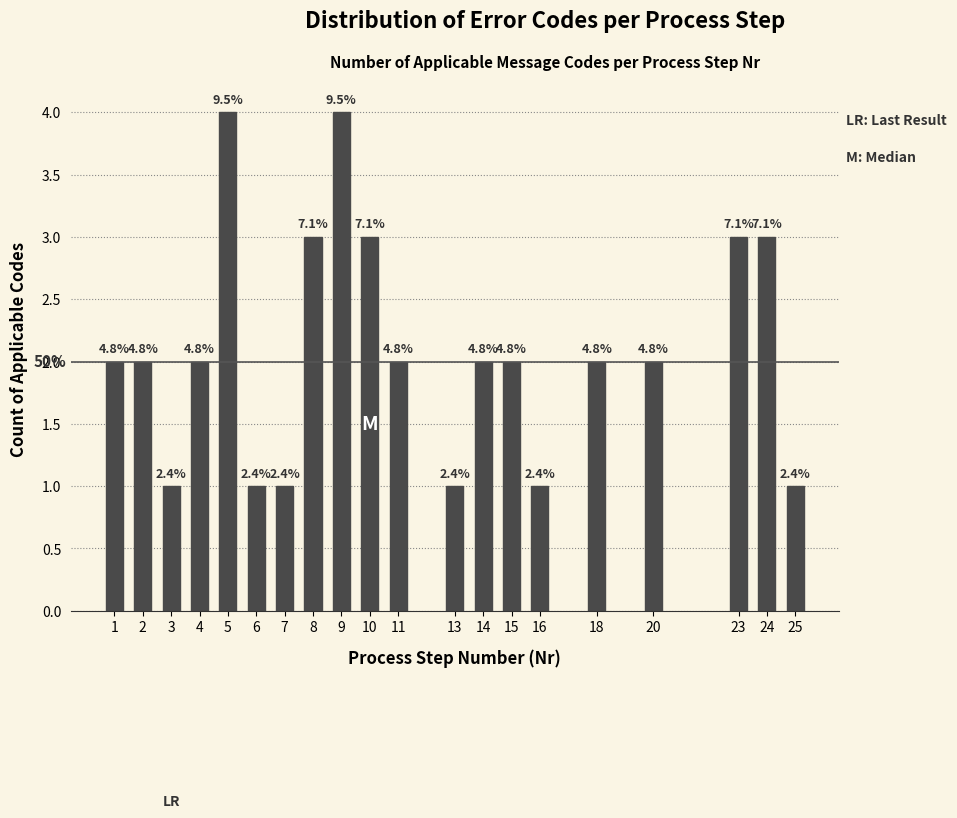

How many bars are there in total?

20